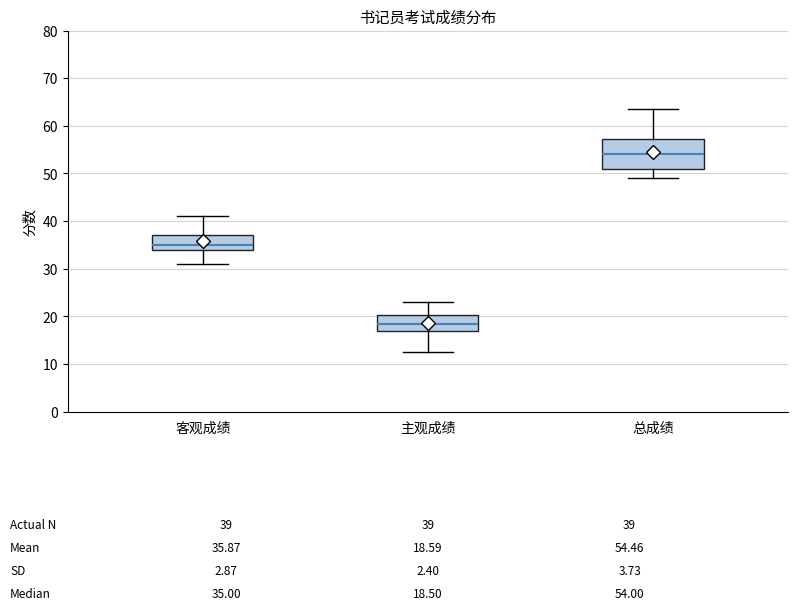

Which box is the tallest, from its lower edge to its upper edge?

总成绩